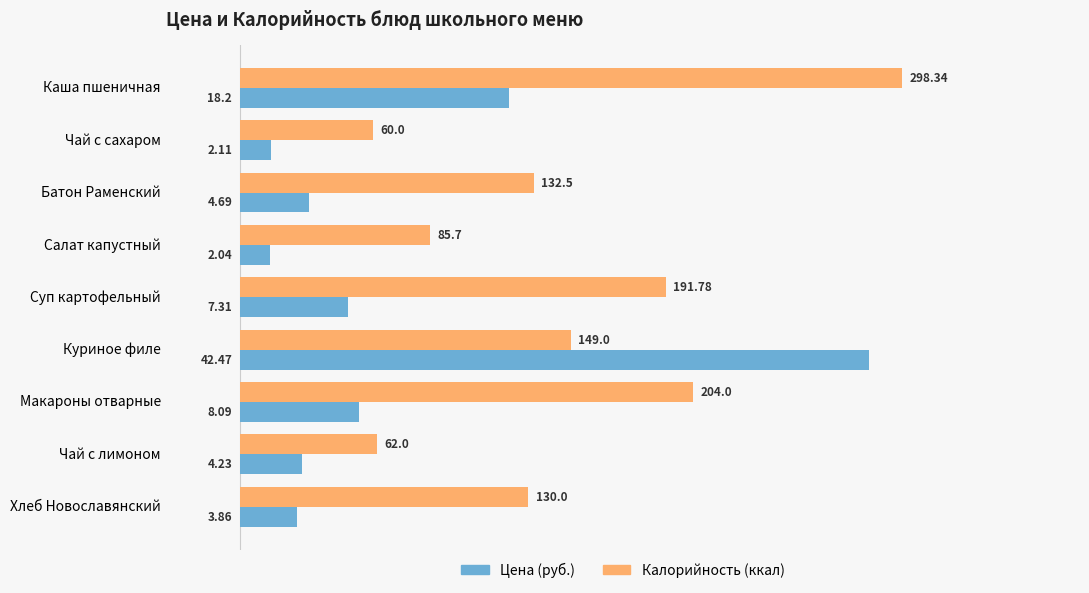

What is the greatest value displayed?

44.8